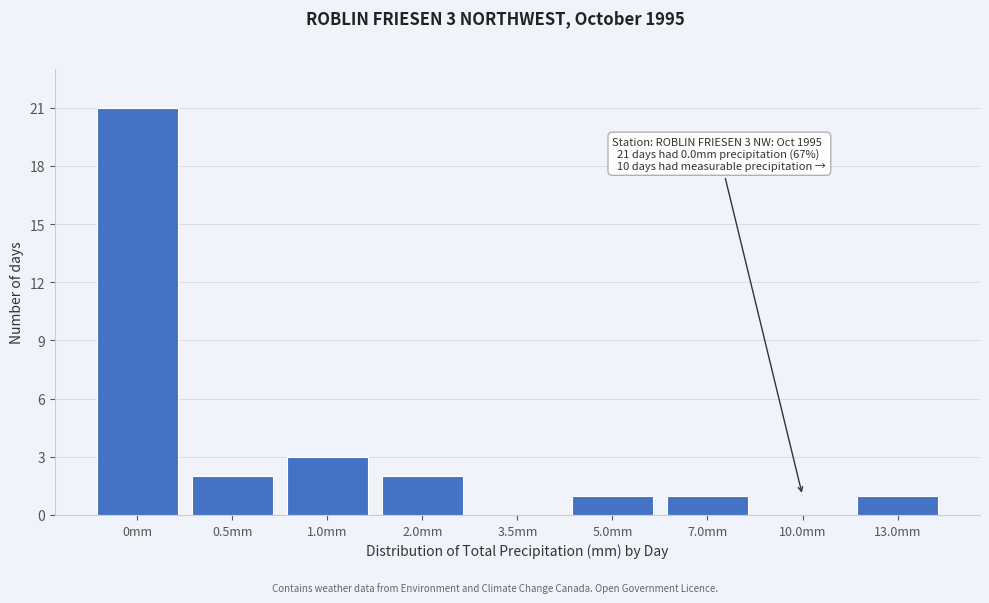

Reading left to right, extract all data points from this chart.

0mm=21	0.5mm=2	1.0mm=3	2.0mm=2	3.5mm=0	5.0mm=1	7.0mm=1	10.0mm=0	13.0mm=1